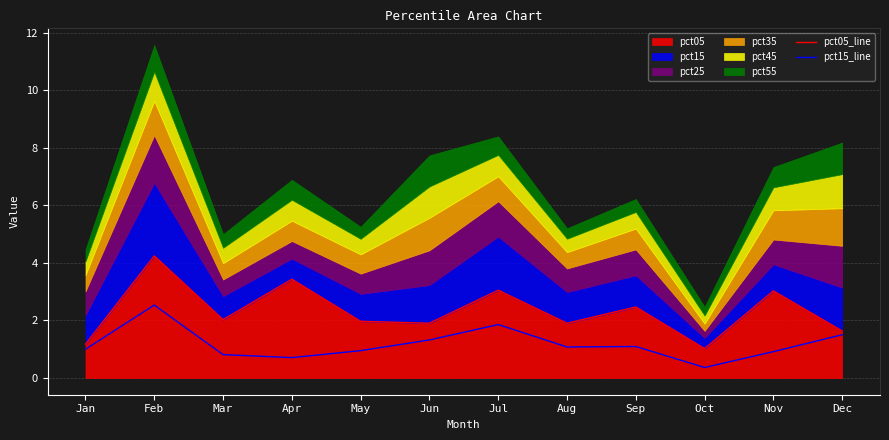

Which series changed the most between Aug and Sep?

pct05_line